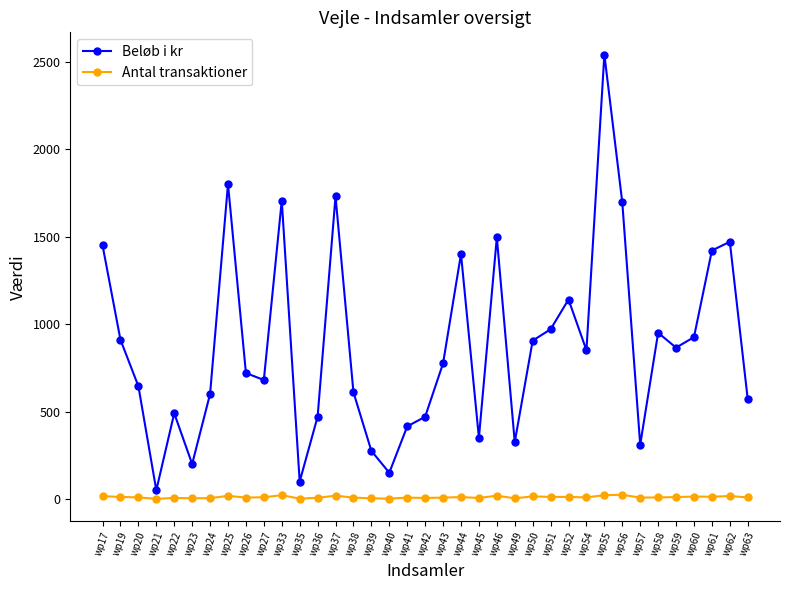

The value of Beløb i kr at wp27 is 925. True or false?

False